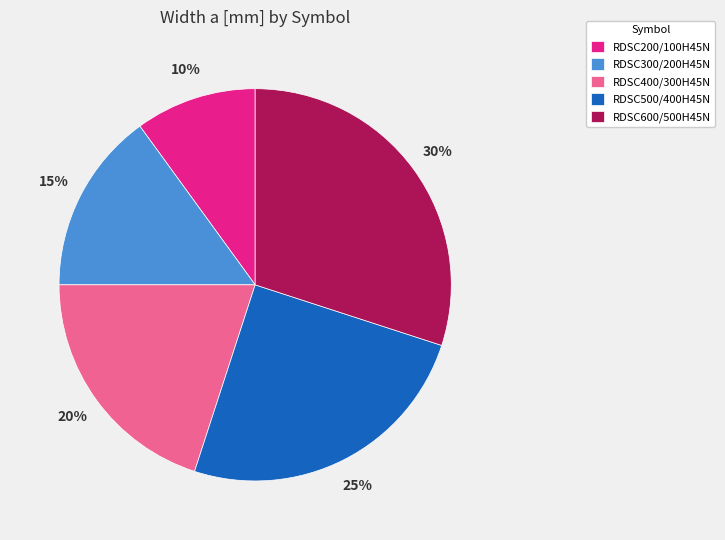

To the nearest percent, what portion does RDSC300/200H45N represent?

15%